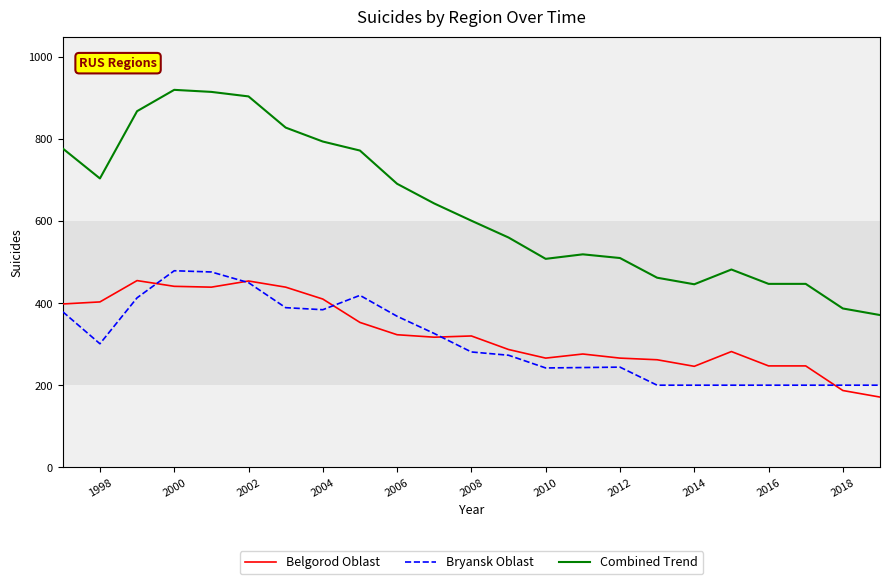

True or false: Belgorod Oblast and Combined Trend cross at least once.

False